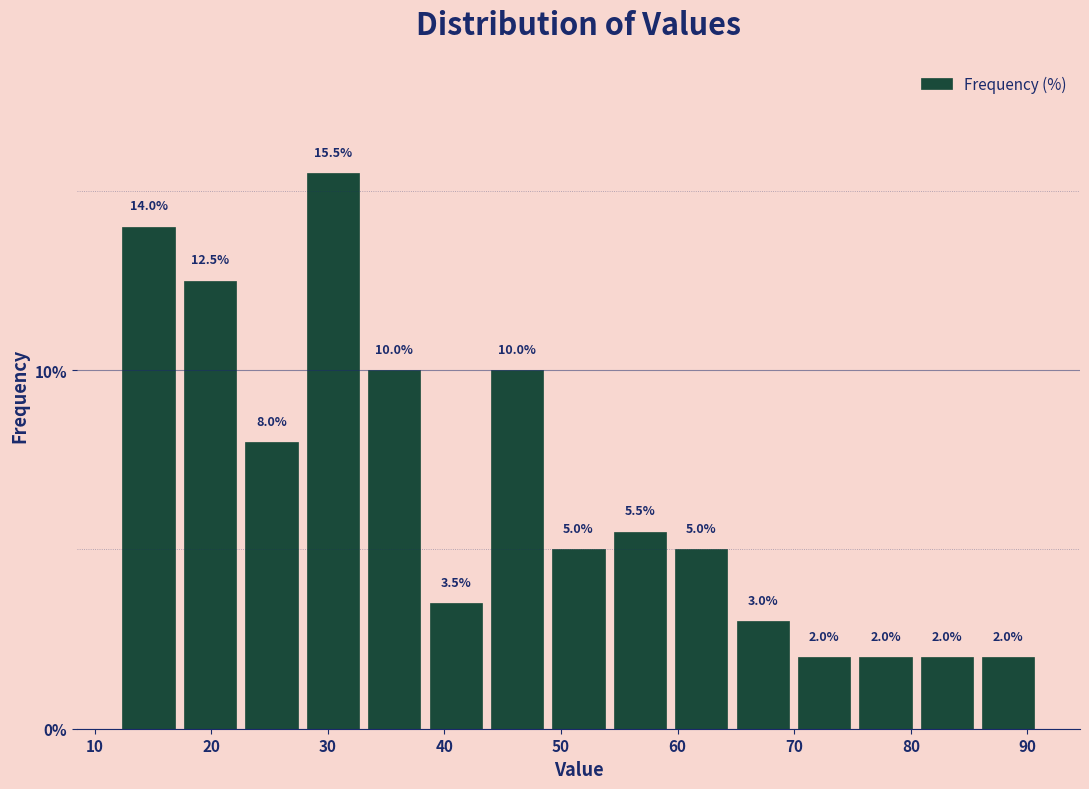

How tall is the bar that spans 12 to 17 on the x-axis? The bar edges are not printed on the chart, so give them approximately, as read against the axis.

14.0